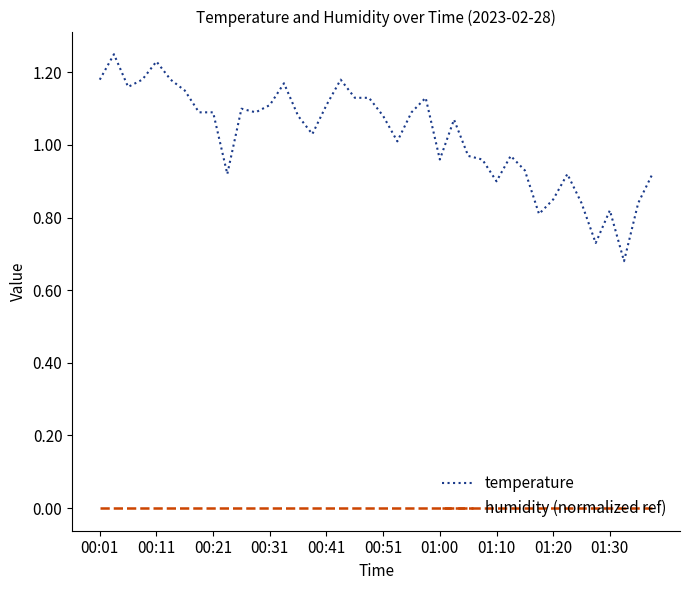

Does the chart display data point markers on the line(s)?

No